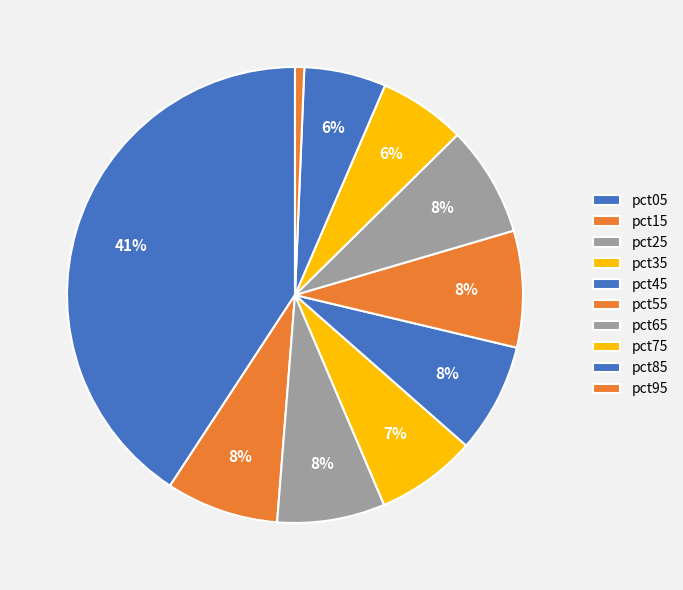

How many segments does this pie chart have?

10